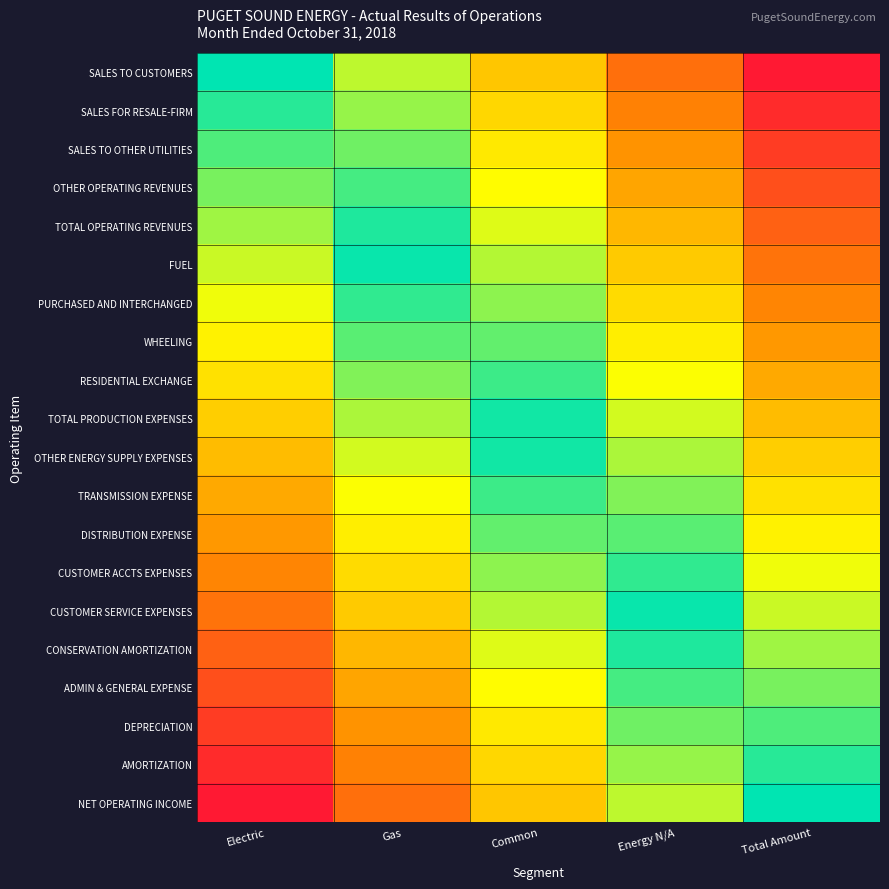

Which has a higher value, Gas or Electric?

Electric